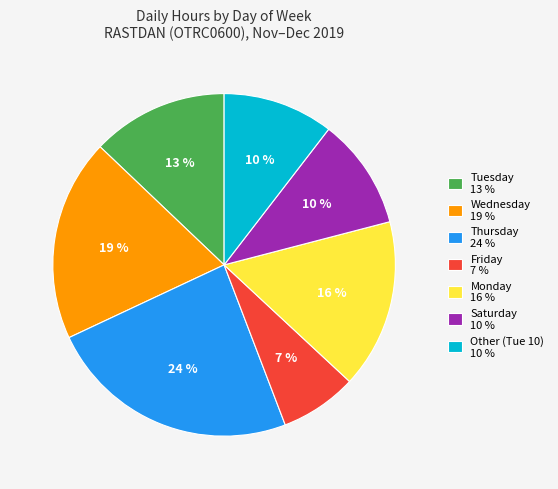

True or false: Thursday 24 % accounts for 24% of the total.

True